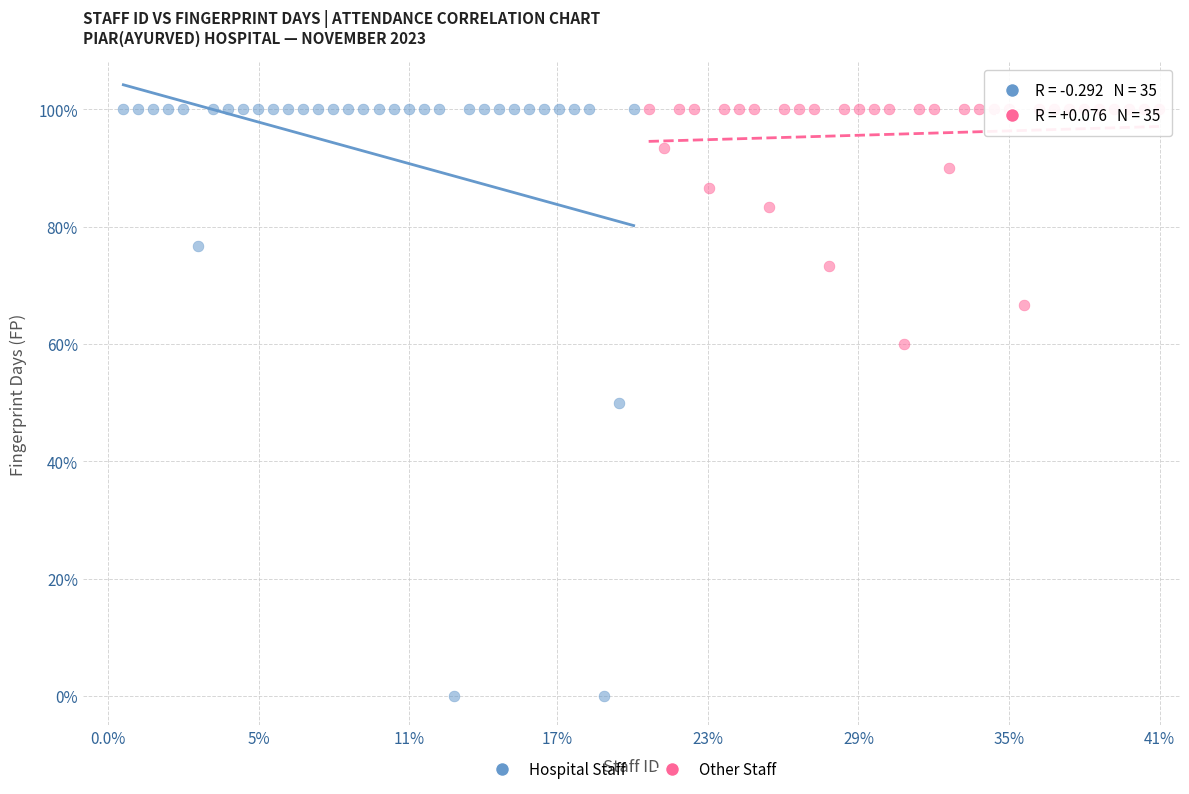

What are all the series names shown in the legend?

Hospital Staff, Other Staff